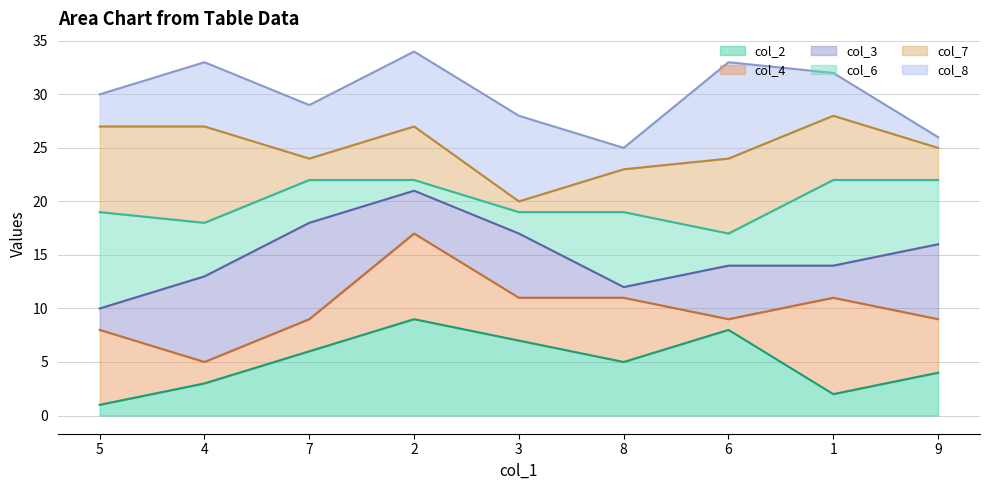

True or false: col_7_line has a value of 25 at 9.

True